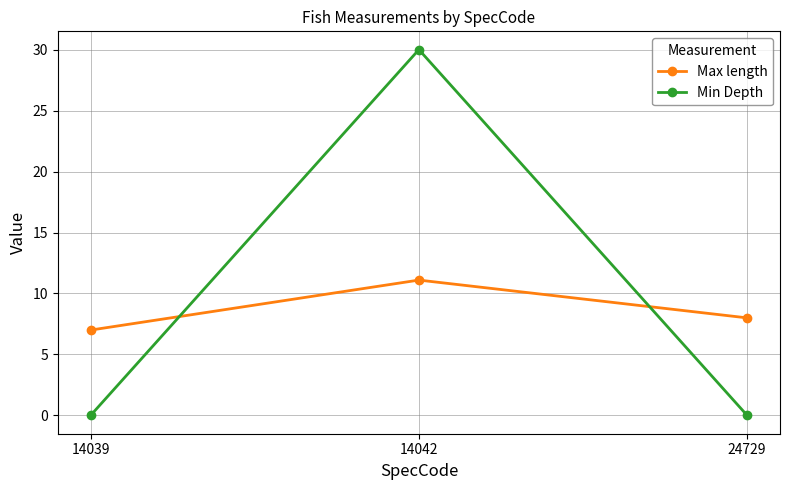

Which series has the largest total across all categories?

Min Depth